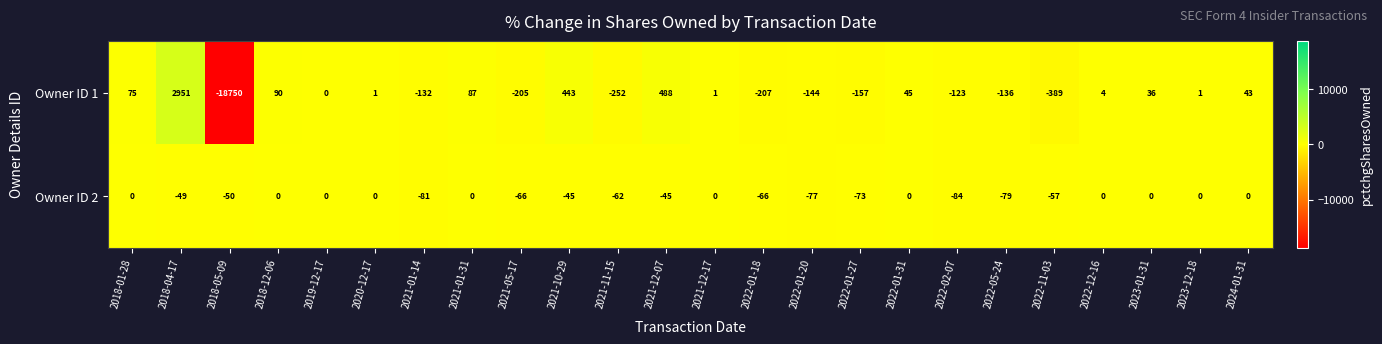

At which category is the sum across all series the highest?

2018-04-17